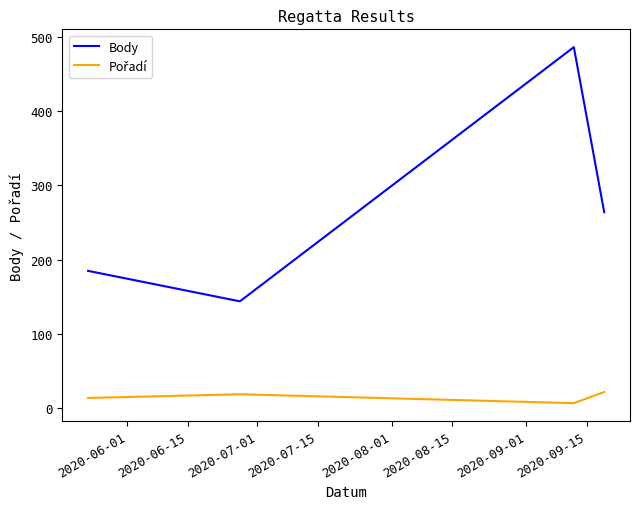

True or false: Body has more than 0 interior local peaks.

True